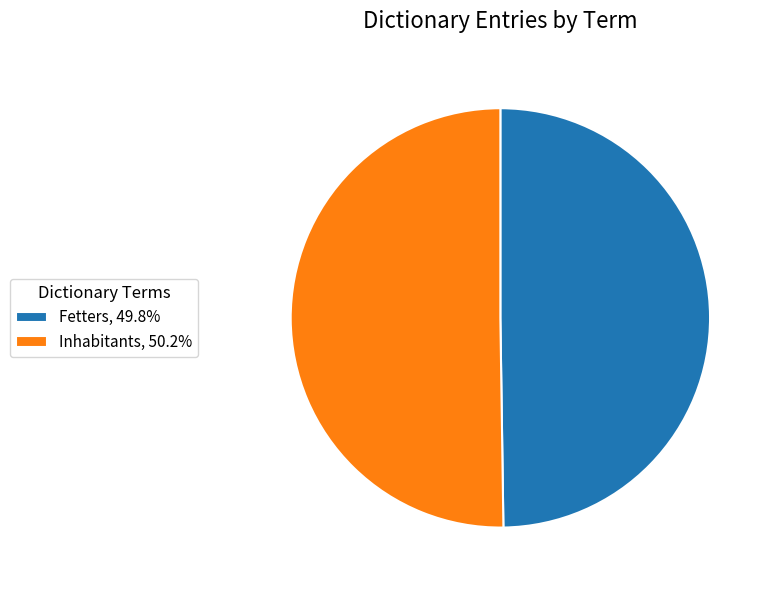

Is it true that Fetters is 50% of the pie?

True